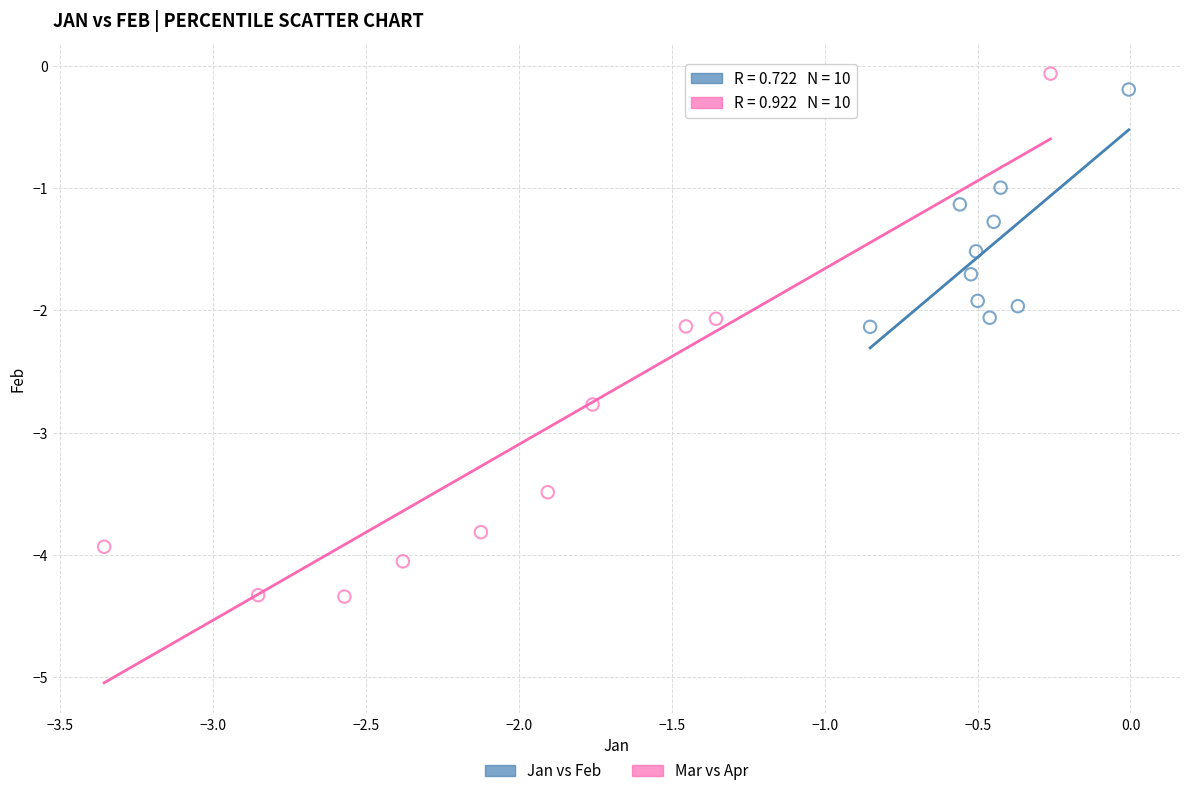

Which series contains the highest Y value?

Mar vs Apr